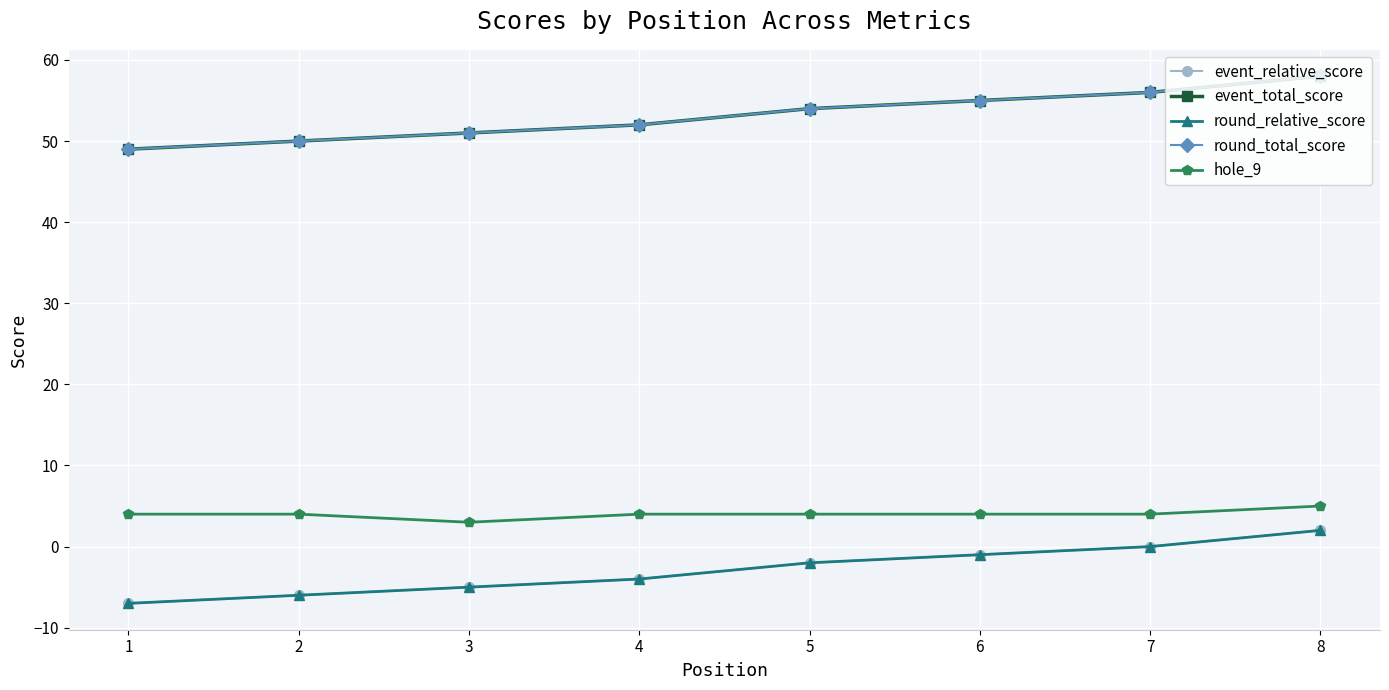

Which series changed the most between 5 and 8?

event_relative_score